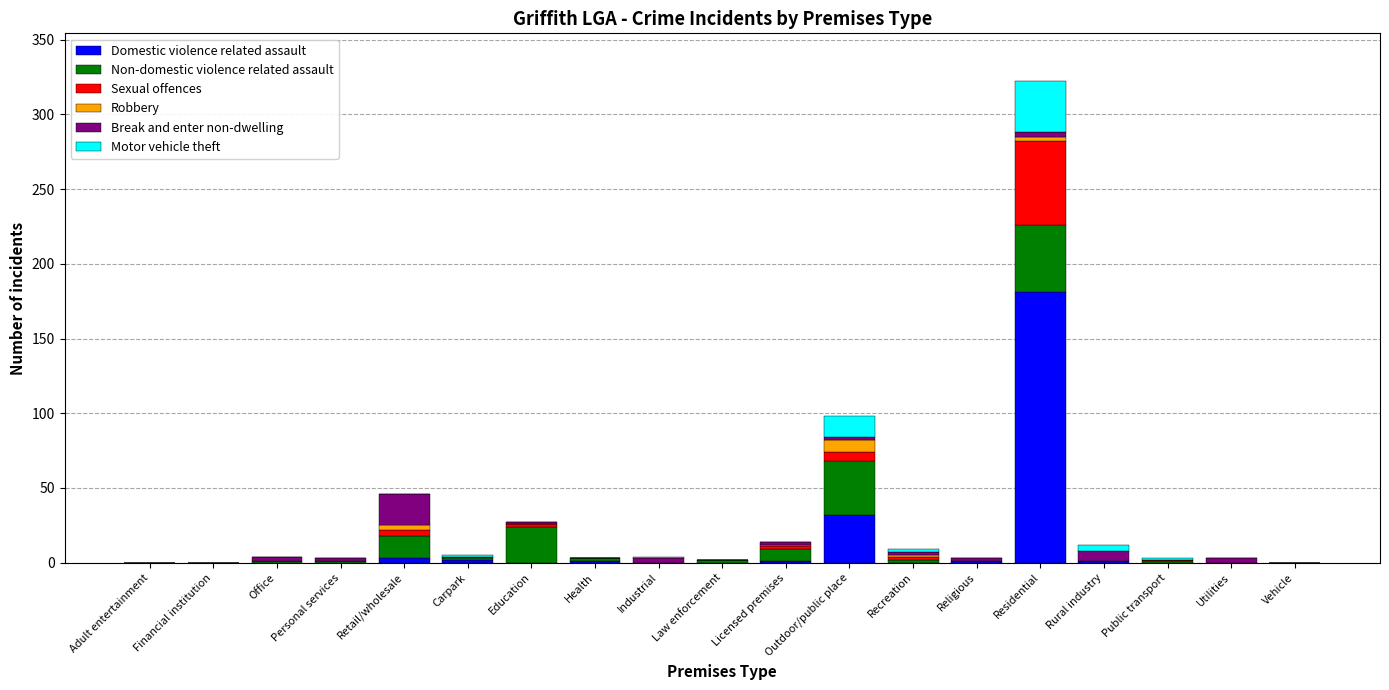

How many categories are shown in the chart?

19